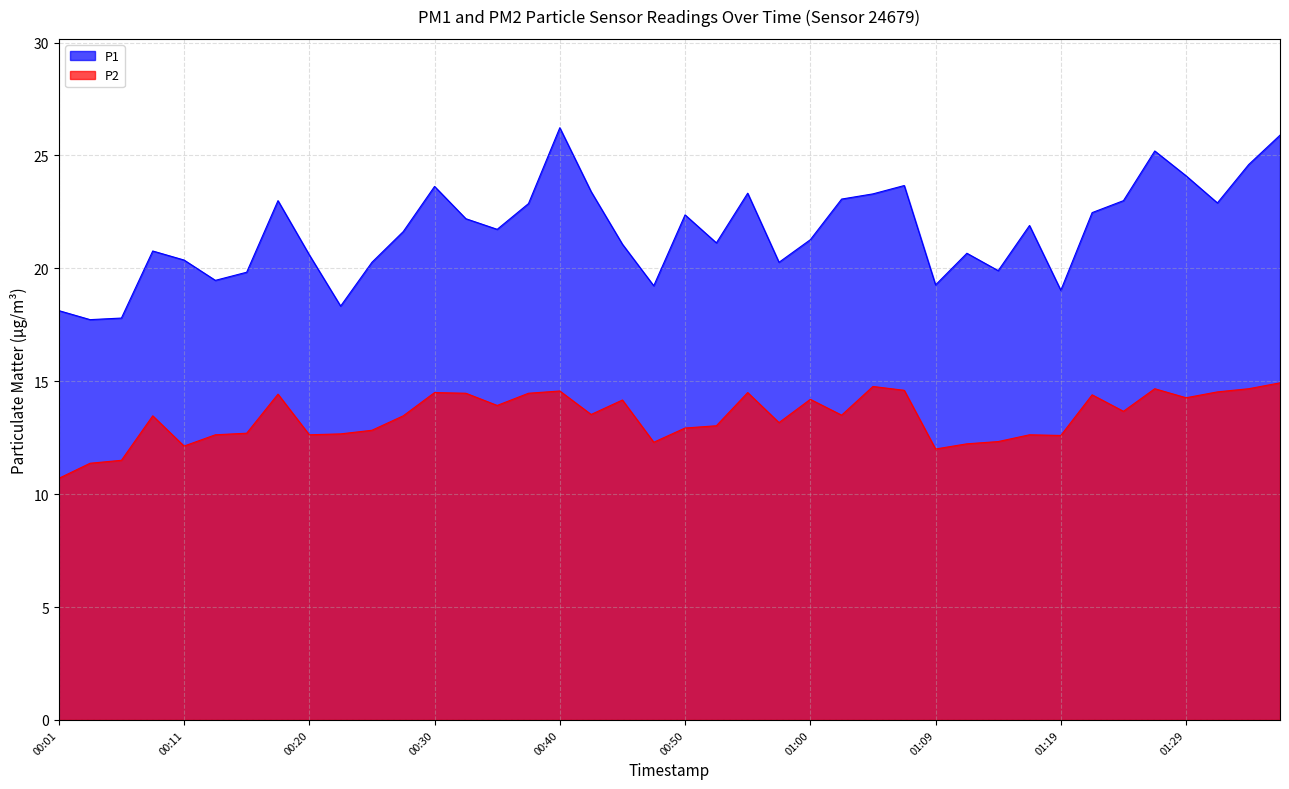

Is it true that P1 equals 23.4 at 00:42?

True